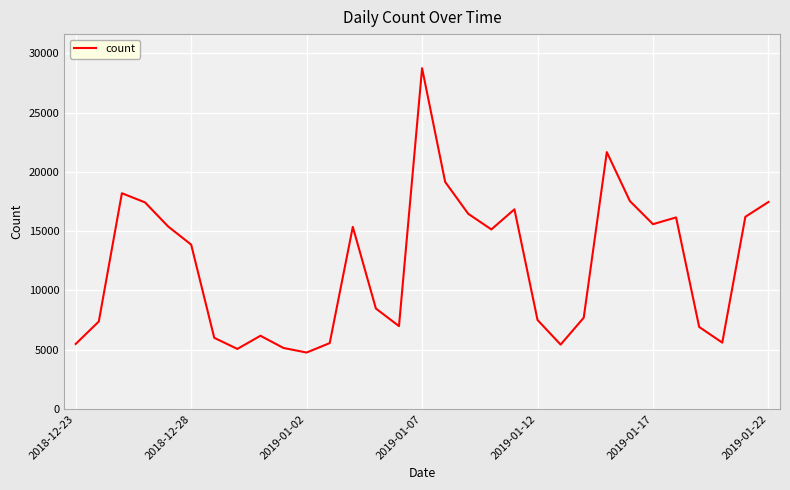

What is the smallest value displayed?

4765